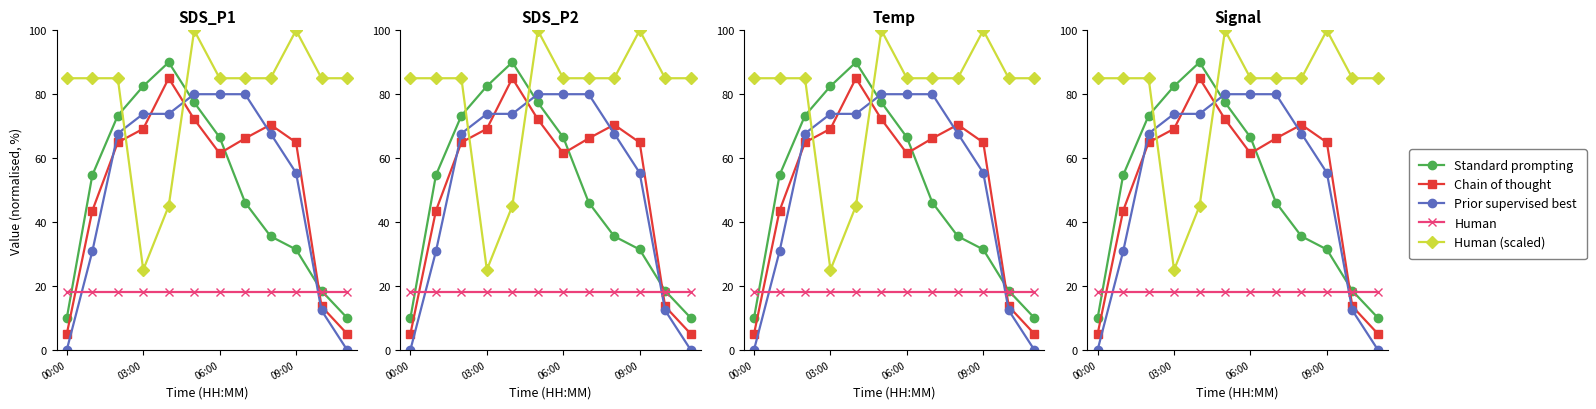

At 00:00, list the series in order from largest to smallest.

Human (scaled), Human, Standard prompting, Chain of thought, Prior supervised best